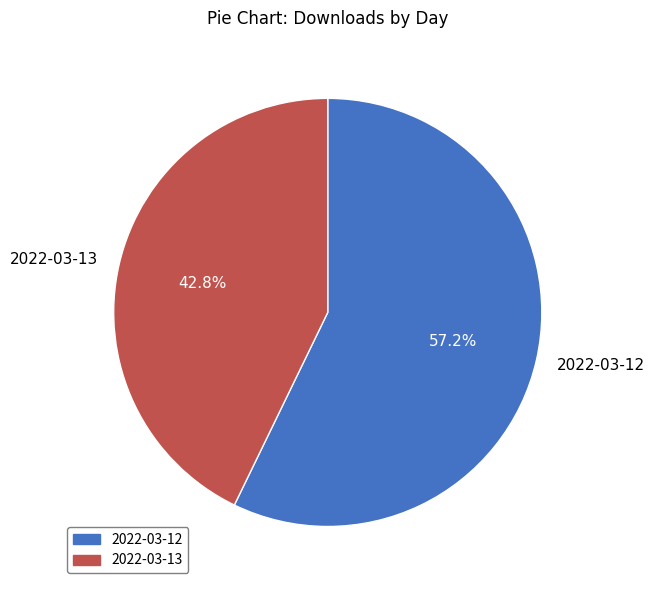

Count the number of slices in the pie.

2